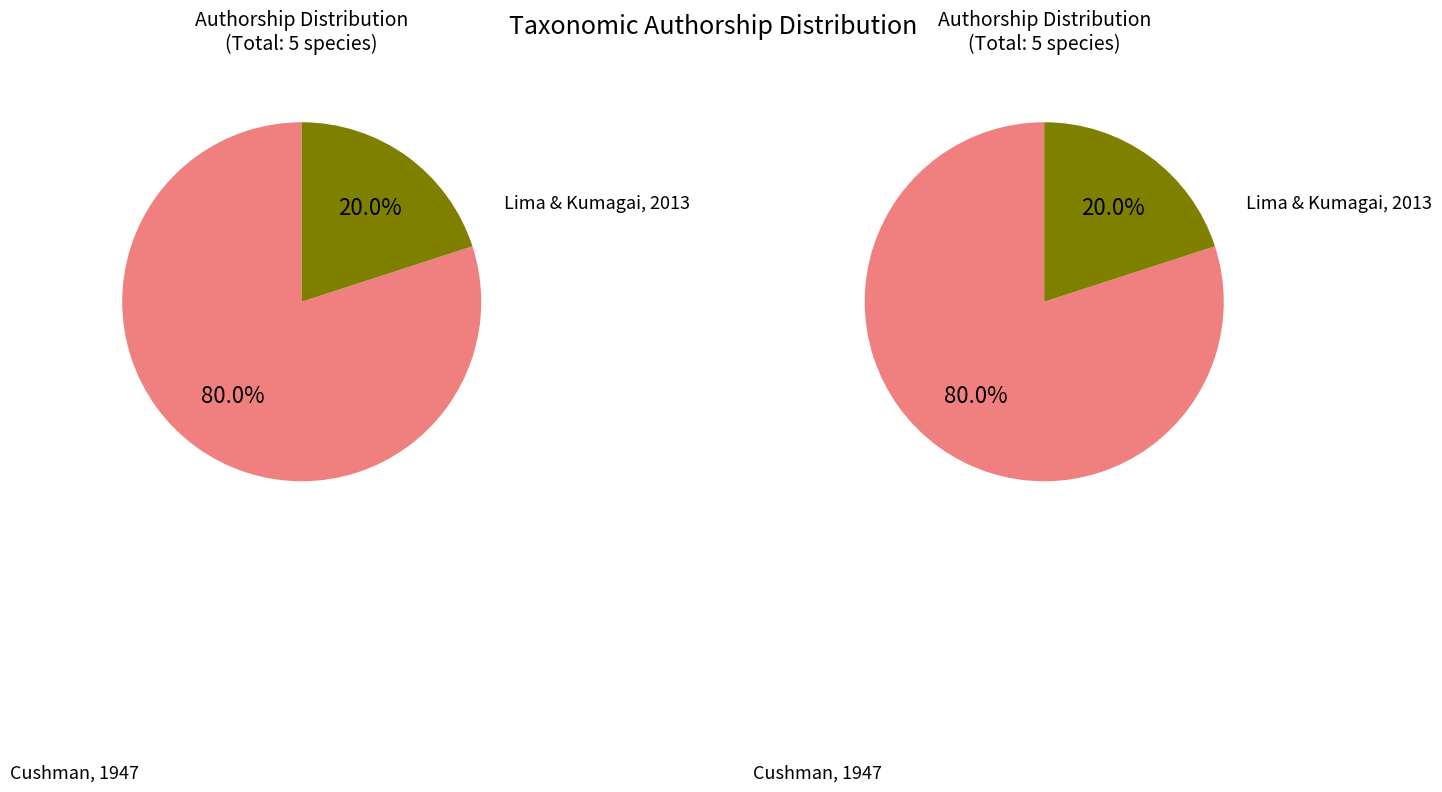

Is Stauropoctonus rectus the majority of the pie?

No